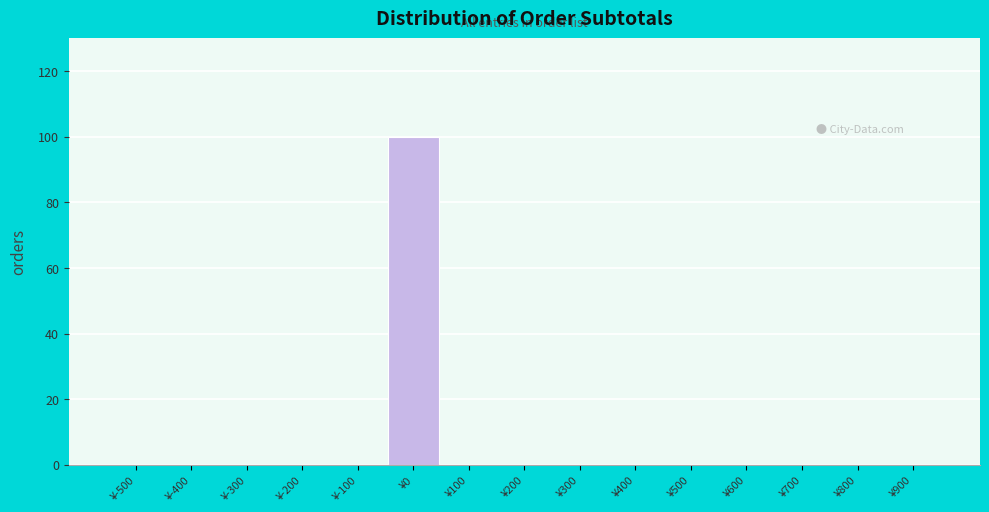

Reading left to right, what are all the values shown in this chart?

¥-500=0	¥-400=0	¥-300=0	¥-200=0	¥-100=0	¥0=100	¥100=0	¥200=0	¥300=0	¥400=0	¥500=0	¥600=0	¥700=0	¥800=0	¥900=0